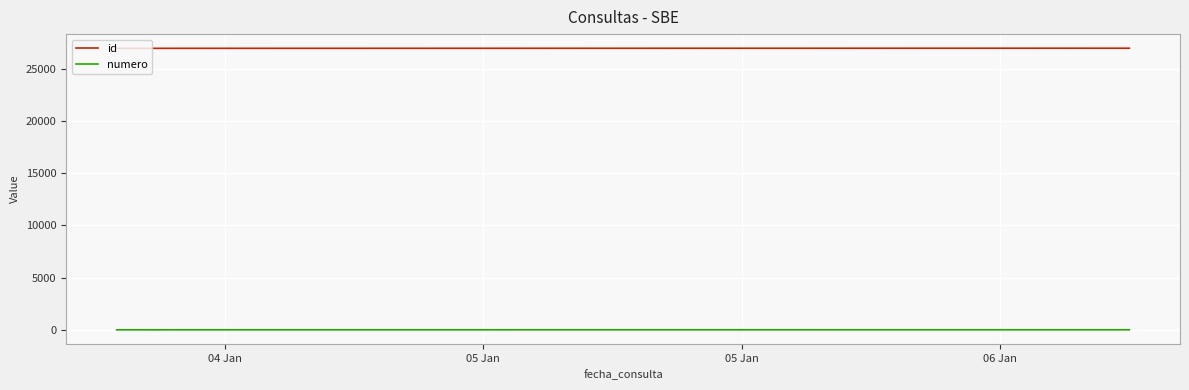

Which series has the largest total across all categories?

id